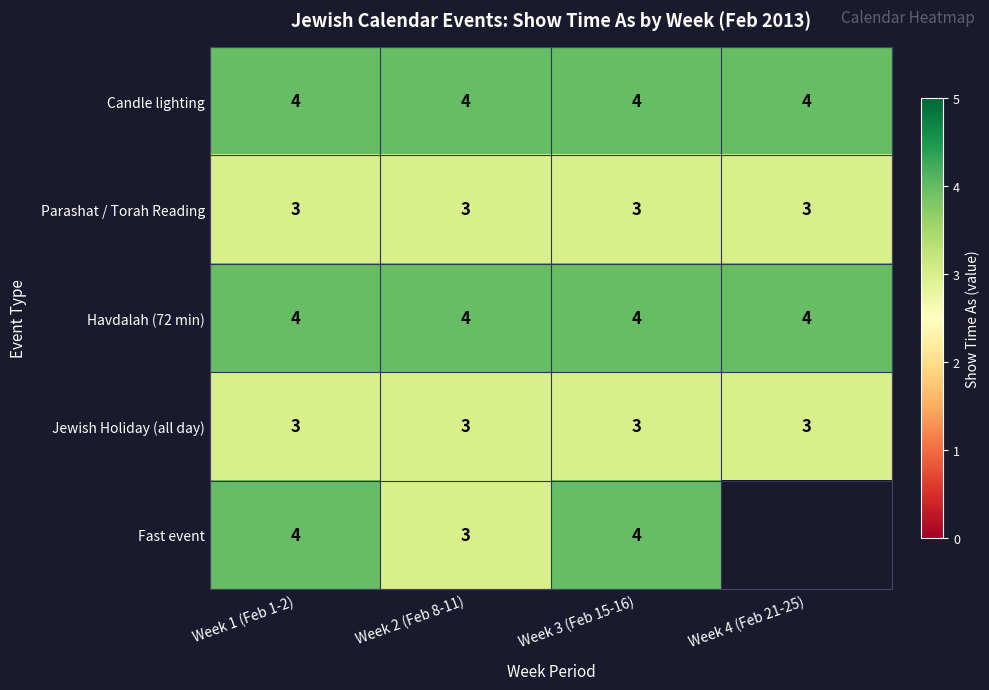

The value of Jewish Holiday (all day) at Week 4 (Feb 21-25) is 4. True or false?

False